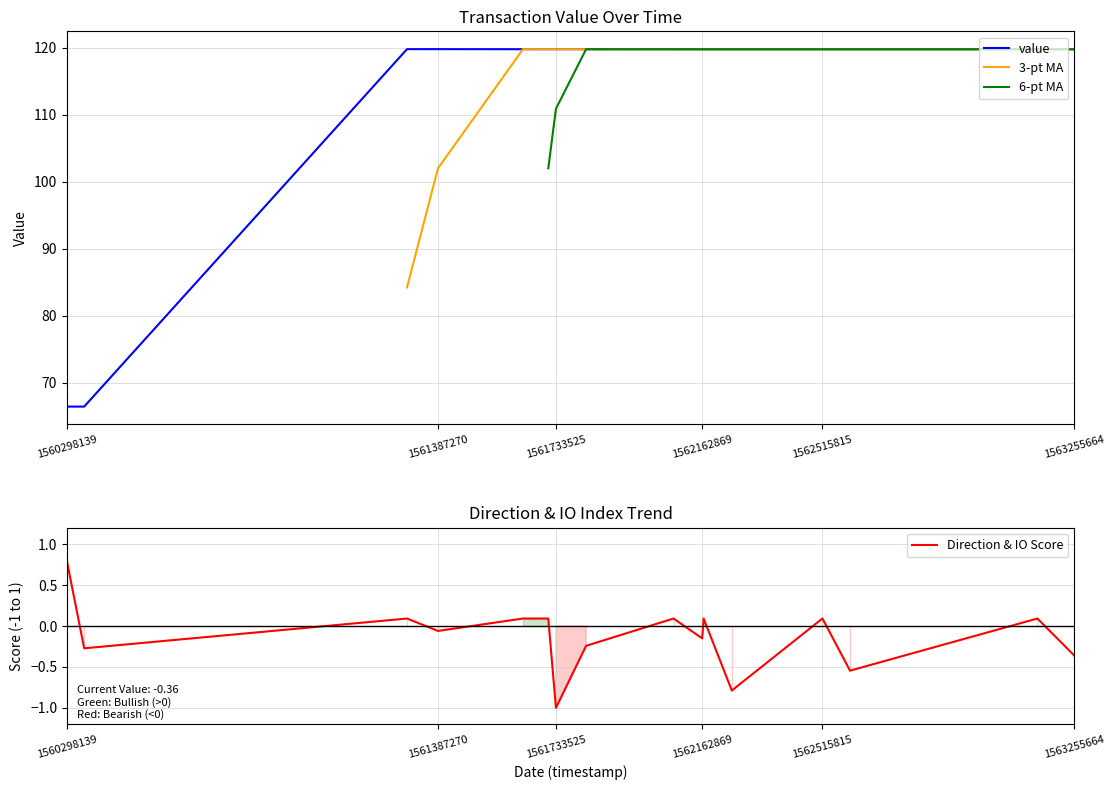

At which label does Direction & IO Score first exceed 0?

1560298139